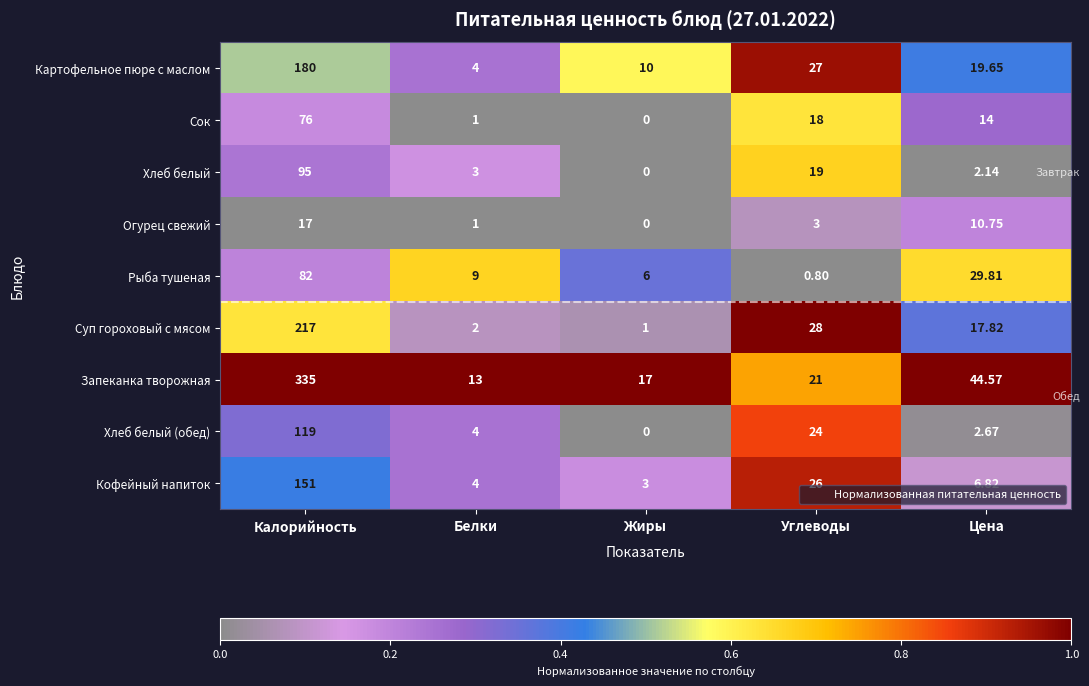

Count the number of data series in this chart.

9